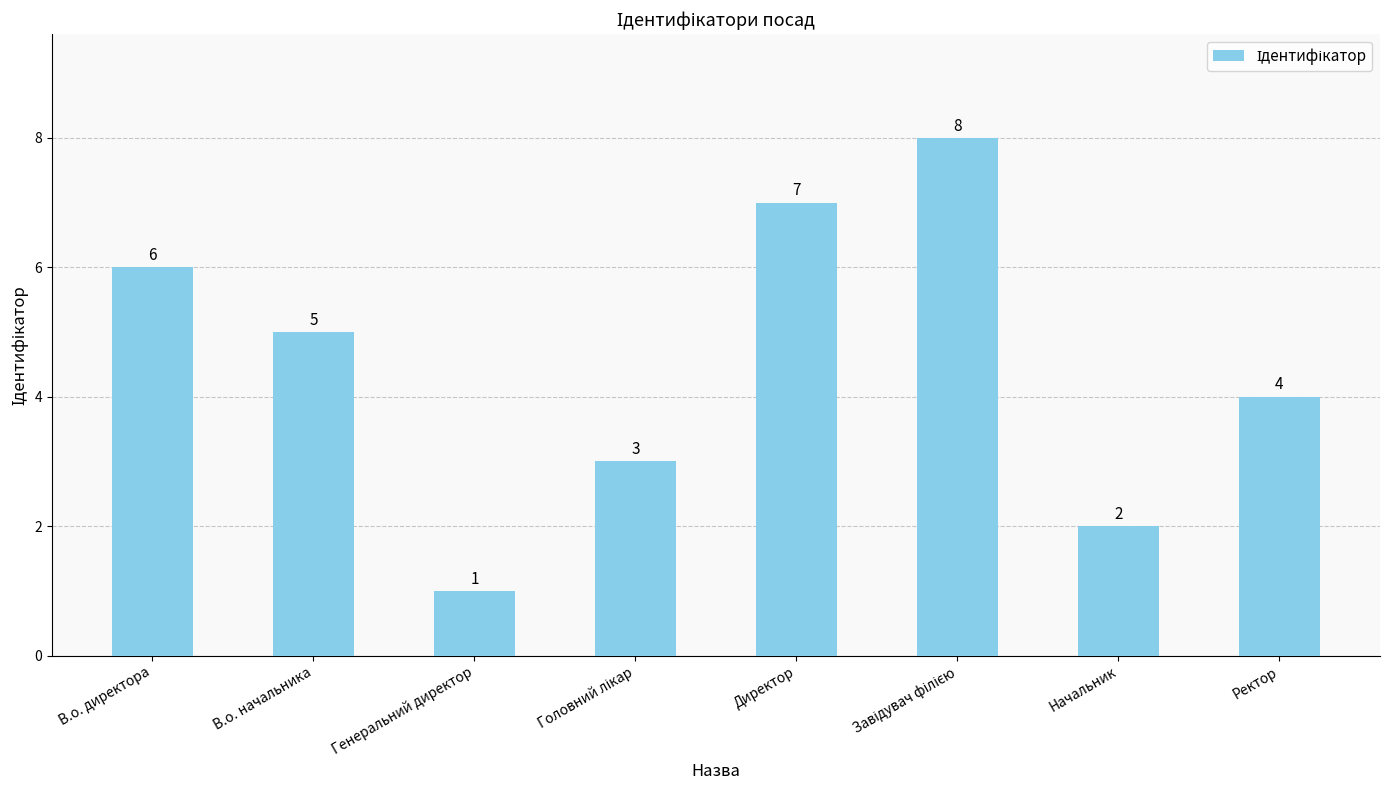

The value at В.о. начальника is 5. True or false?

True